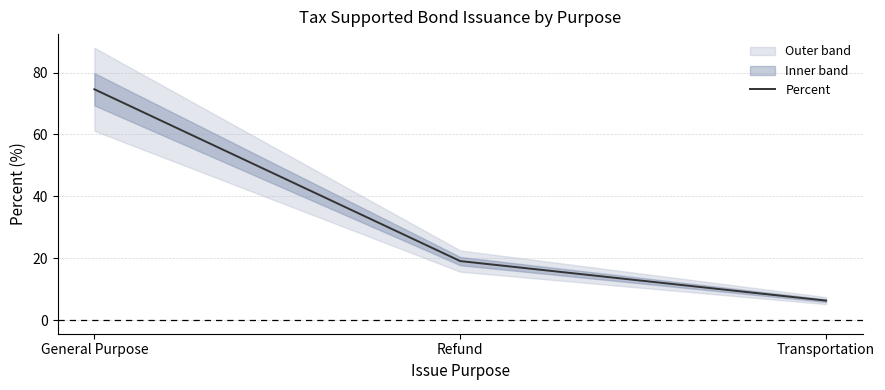

Is it true that the value at Transportation is 10.9?

False